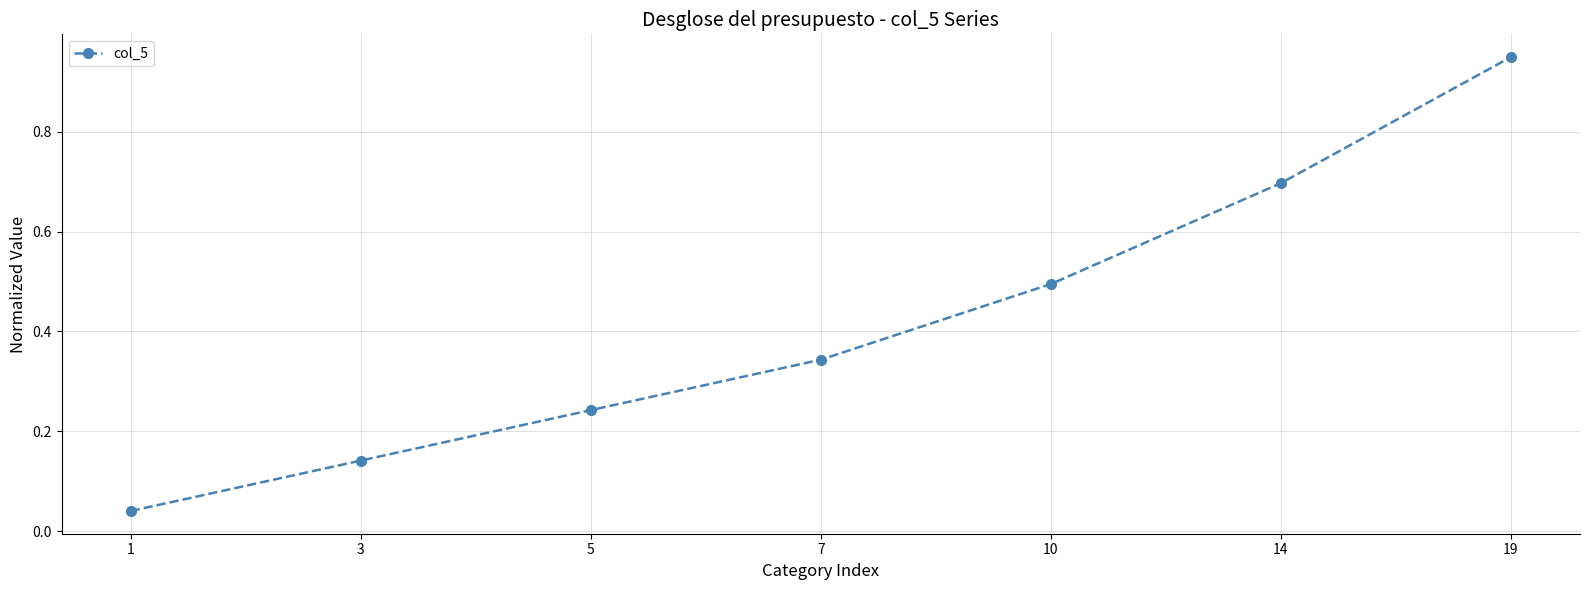

Rank the categories by value from lowest to highest.

1, 3, 5, 7, 10, 14, 19